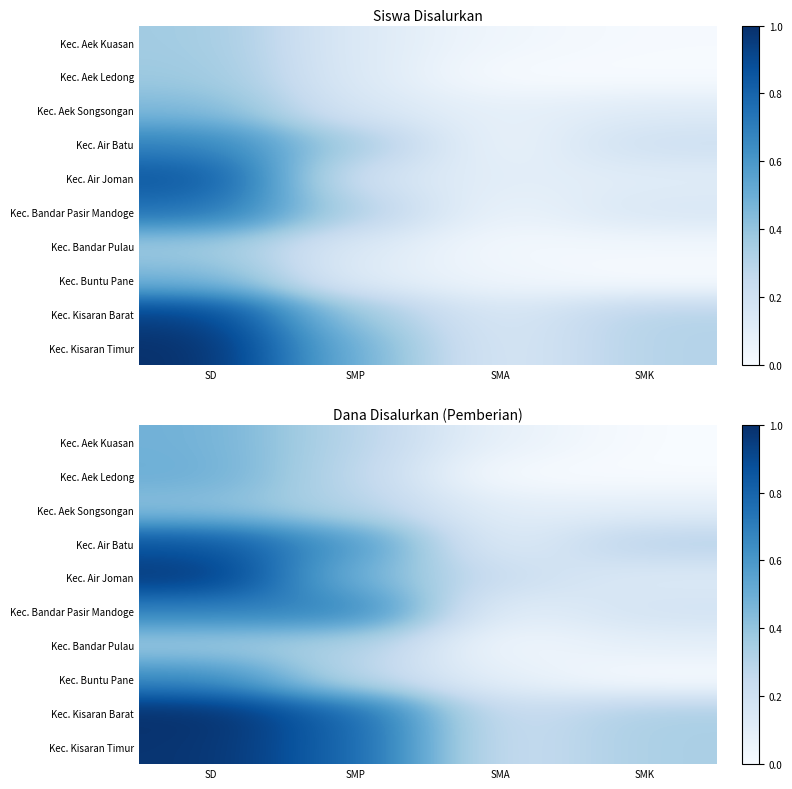

At which category is the sum across all series the highest?

SD